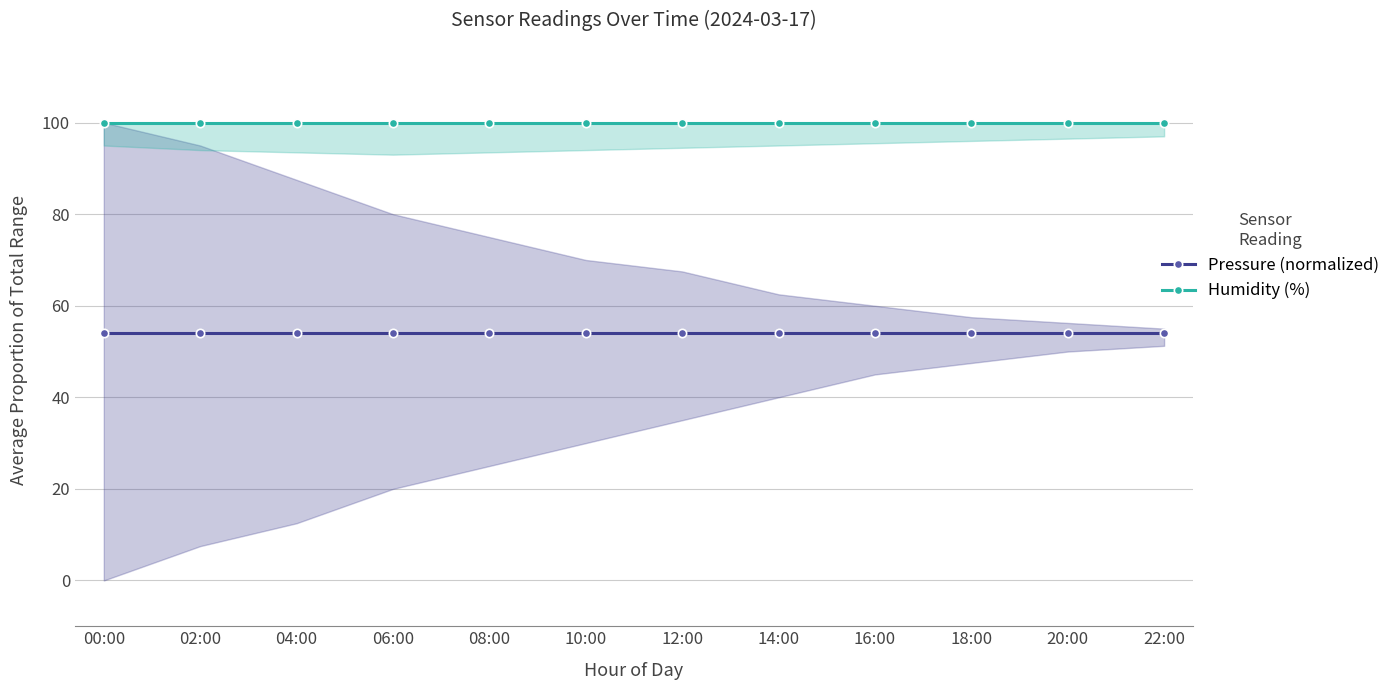

Reading left to right, what are all the values shown in this chart?

Pressure (normalized): 00:00=54.1	02:00=54.1	04:00=54.1	06:00=54.1	08:00=54.1	10:00=54.1	12:00=54.1	14:00=54.1	16:00=54.1	18:00=54.1	20:00=54.1	22:00=54.1
Humidity (%): 00:00=100.0	02:00=100.0	04:00=100.0	06:00=100.0	08:00=100.0	10:00=100.0	12:00=100.0	14:00=100.0	16:00=100.0	18:00=100.0	20:00=100.0	22:00=100.0